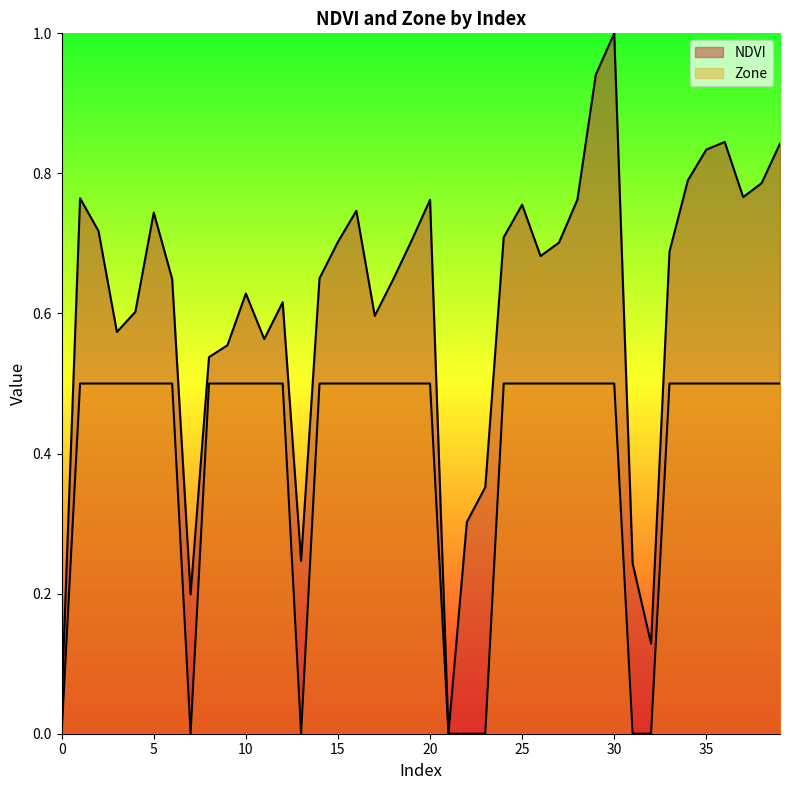

Reading left to right, extract all data points from this chart.

NDVI: 0.0	0.8	0.7	0.6	0.6	0.7	0.6	0.2	0.5	0.6	0.6	0.6	0.6	0.2	0.7	0.7	0.7	0.6	0.6	0.7	0.8	0.0	0.3	0.4	0.7	0.8	0.7	0.7	0.8	0.9	1.0	0.2	0.1	0.7	0.8	0.8	0.8	0.8	0.8	0.8
Zone: 0.0	0.5	0.5	0.5	0.5	0.5	0.5	0.0	0.5	0.5	0.5	0.5	0.5	0.0	0.5	0.5	0.5	0.5	0.5	0.5	0.5	0.0	0.0	0.0	0.5	0.5	0.5	0.5	0.5	0.5	0.5	0.0	0.0	0.5	0.5	0.5	0.5	0.5	0.5	0.5